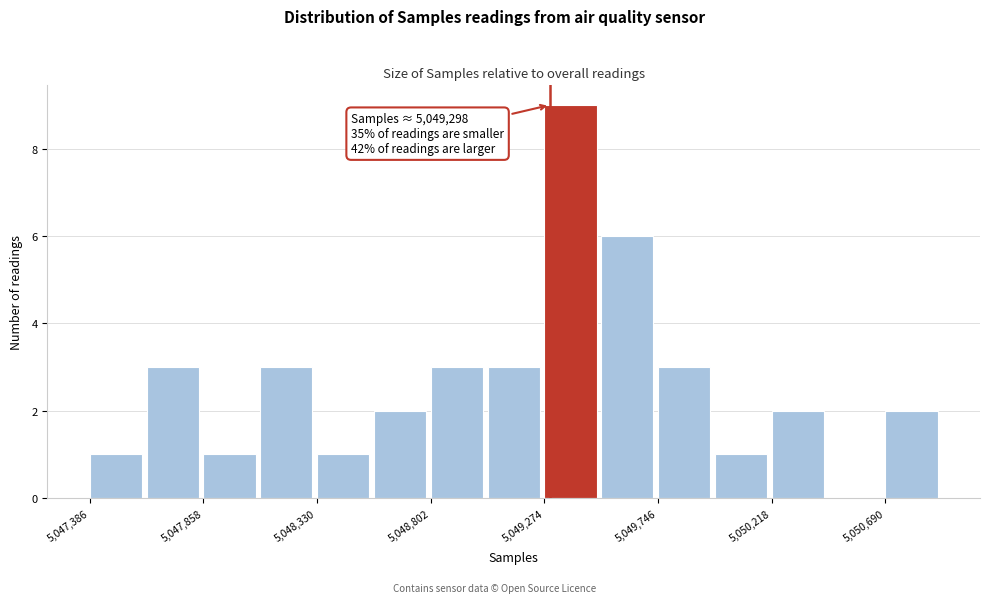

Over which range of the x-axis is the bar tallest?

5049250 to 5049500